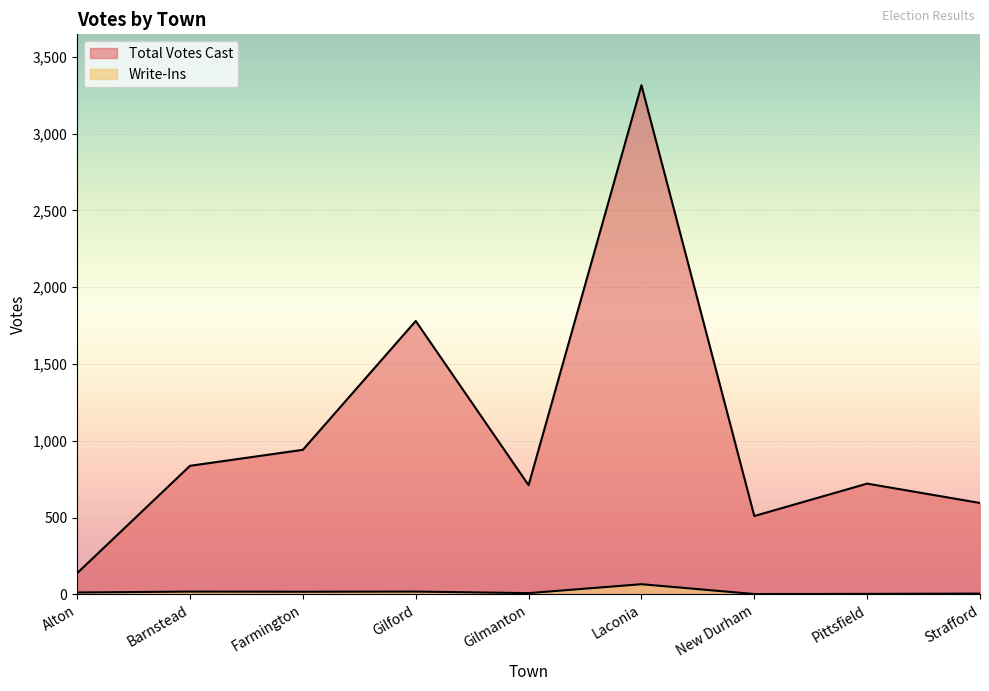

At which label does Total Votes Cast first exceed 721?

Barnstead